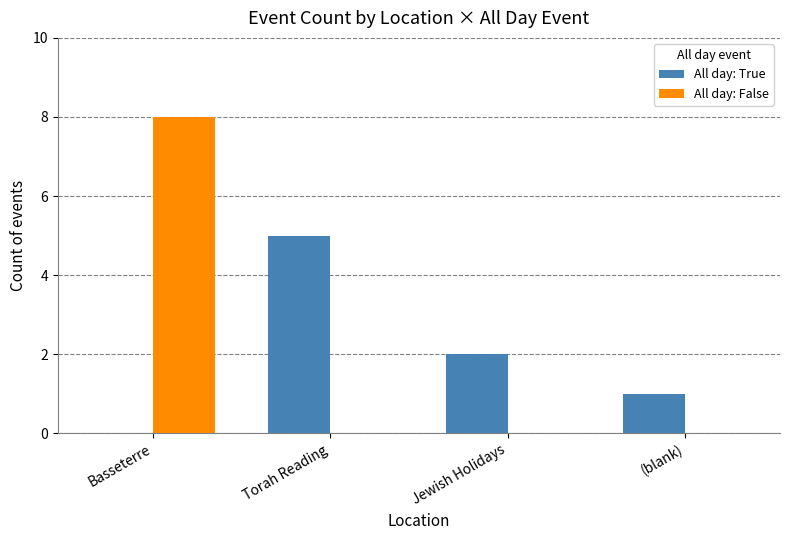

Is it true that All day: True equals 0 at Basseterre?

True